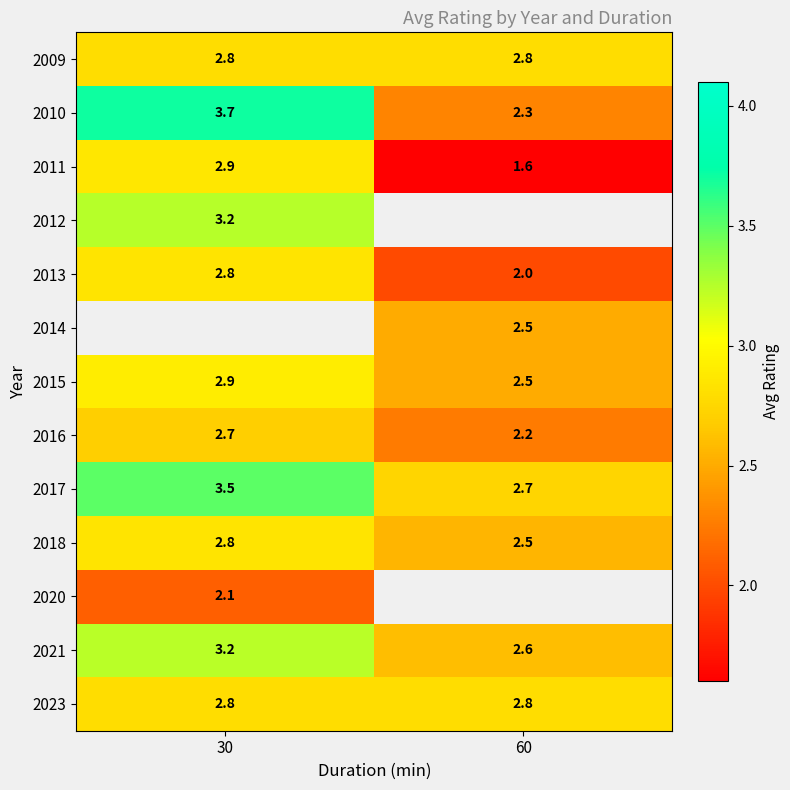

Is the value of 2020 at 30 greater than the value of 2011 at 60?

Yes